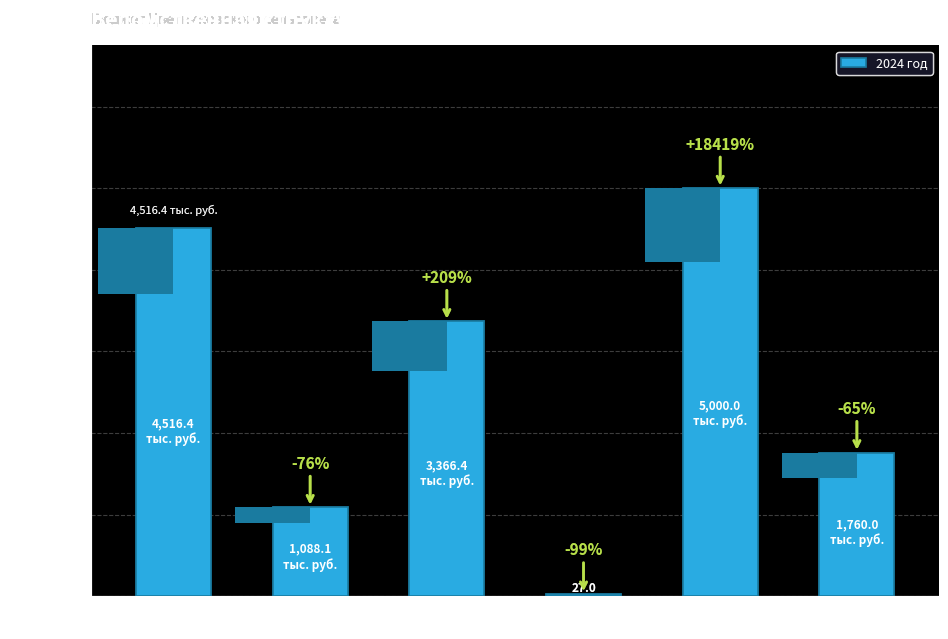

What value does the data have at ЖКХ?

5000.0